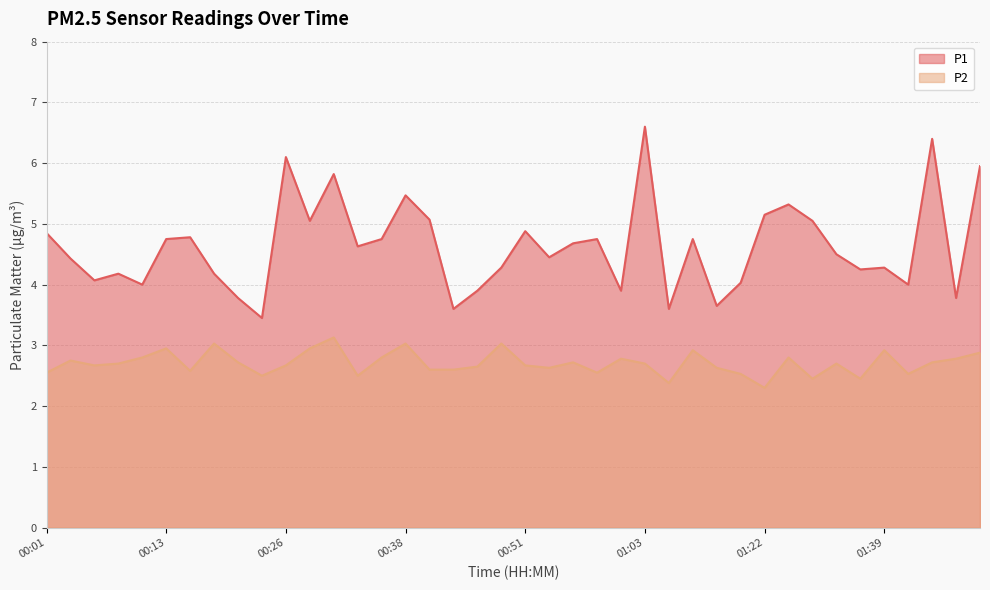

What are all the series names shown in the legend?

P1, P2